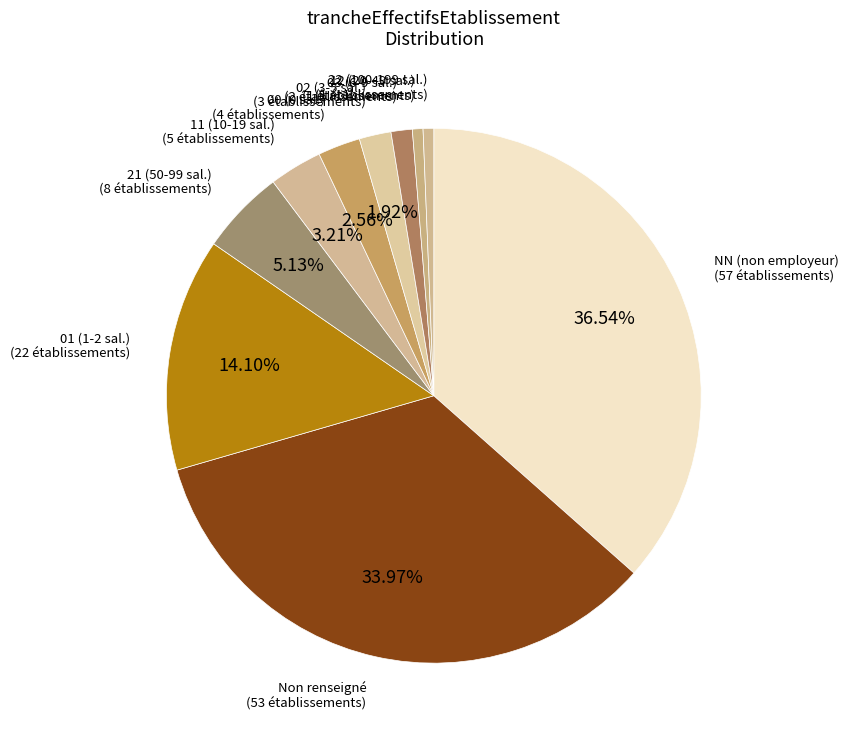

How many segments does this pie chart have?

10